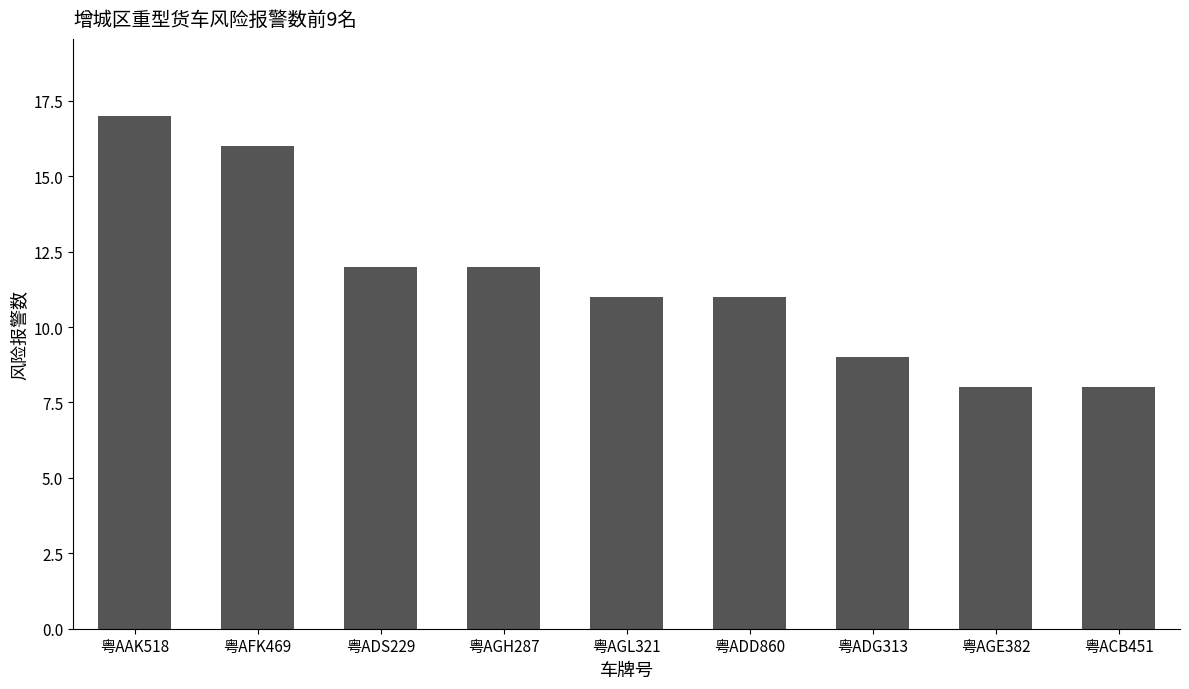

Reading left to right, transcribe all the data shown in this chart.

17	16	12	12	11	11	9	8	8